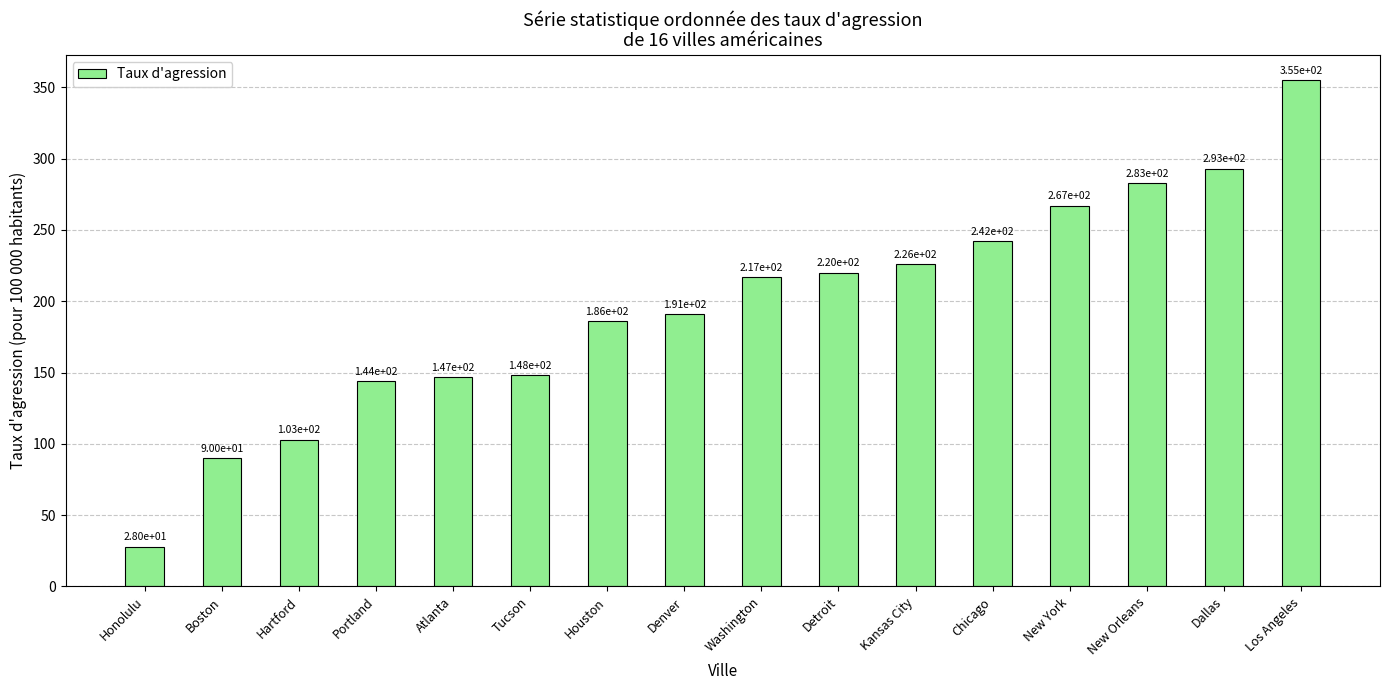

What position from the left is Dallas?

15